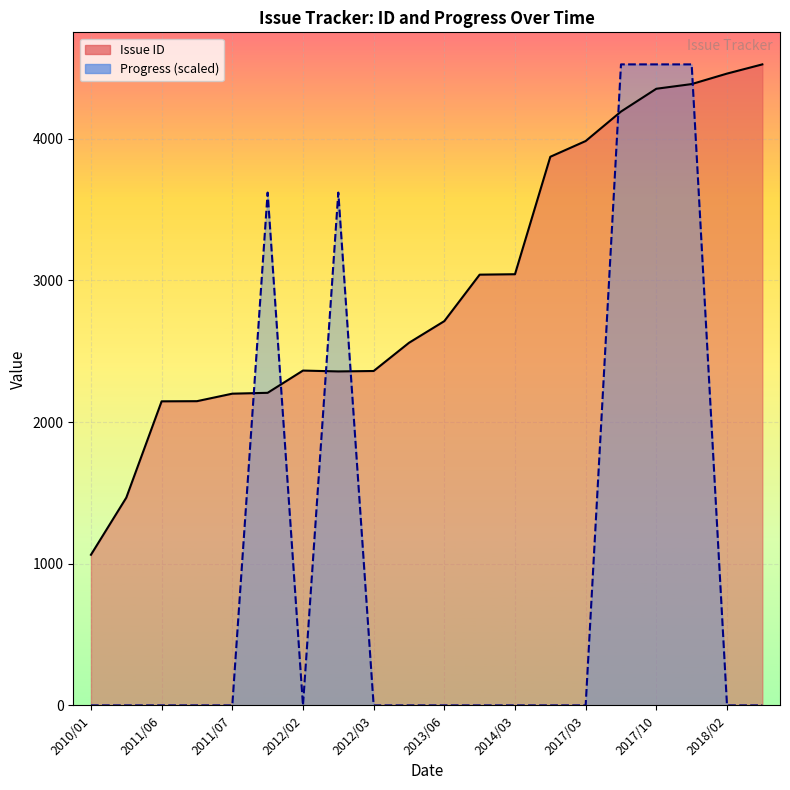

After their last crossing, which series has the higher values: Progress (scaled) or Issue ID?

Issue ID